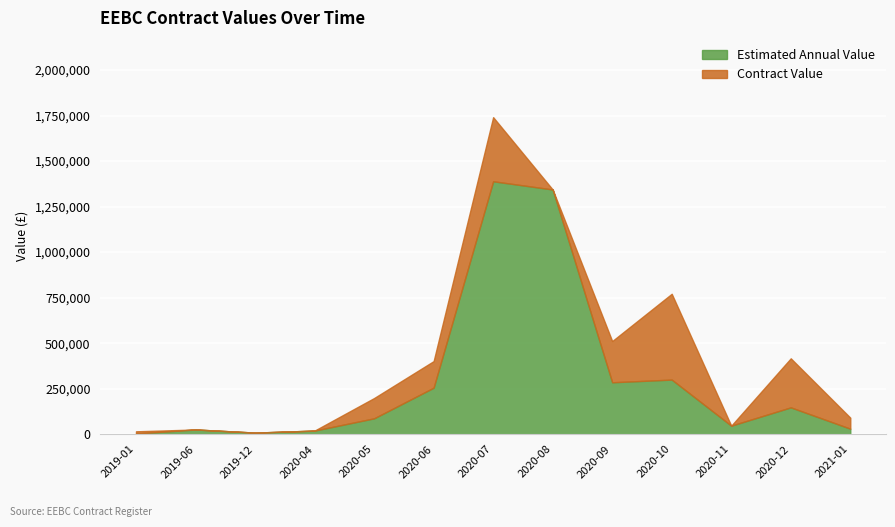

Which category has the highest value in the Contract Value series?

2020-07